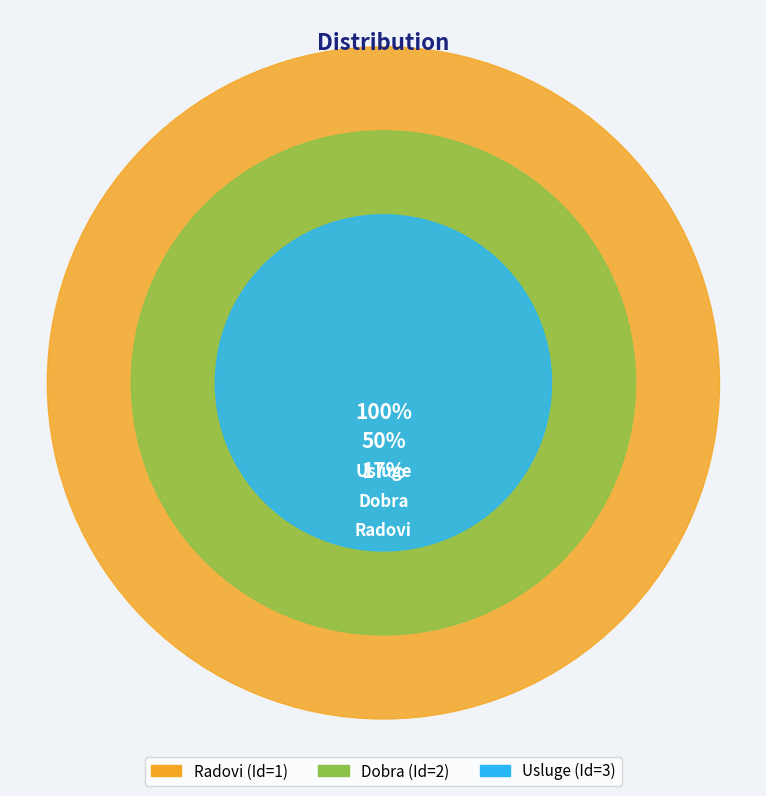

True or false: Radovi accounts for 17% of the total.

True